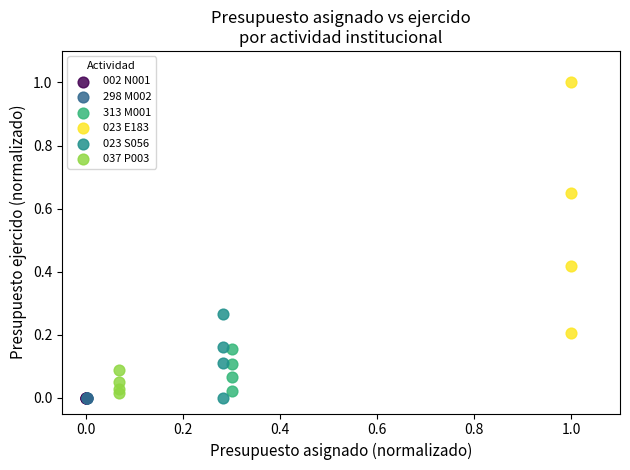

Which series reaches the maximum Y coordinate?

023 E183